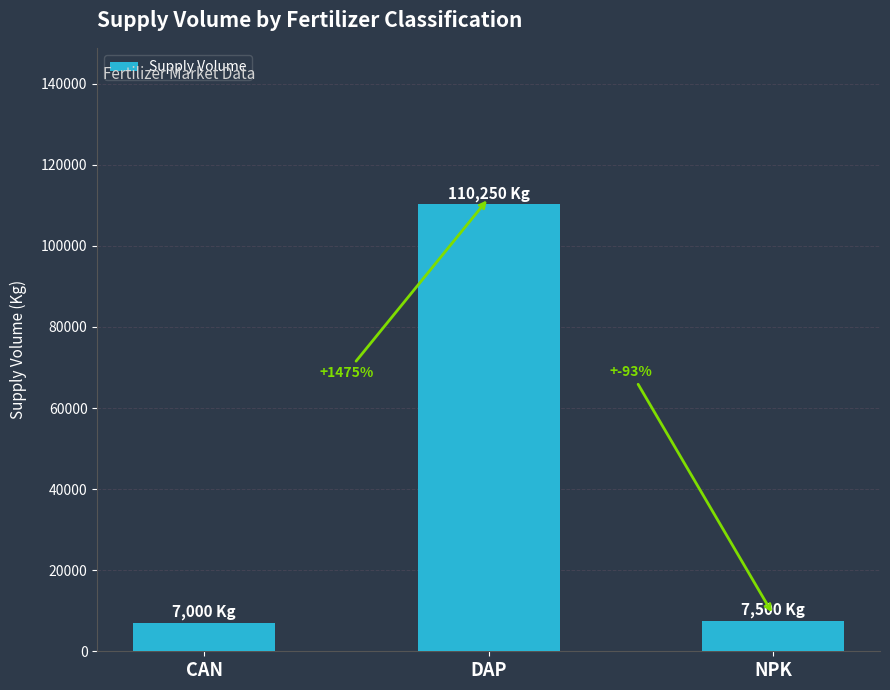

What position from the left is CAN?

1